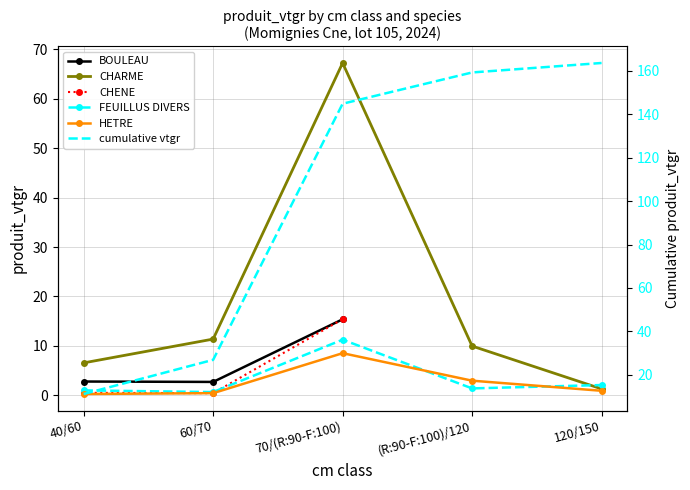

What is the sum of all cumulative vtgr values?

505.6